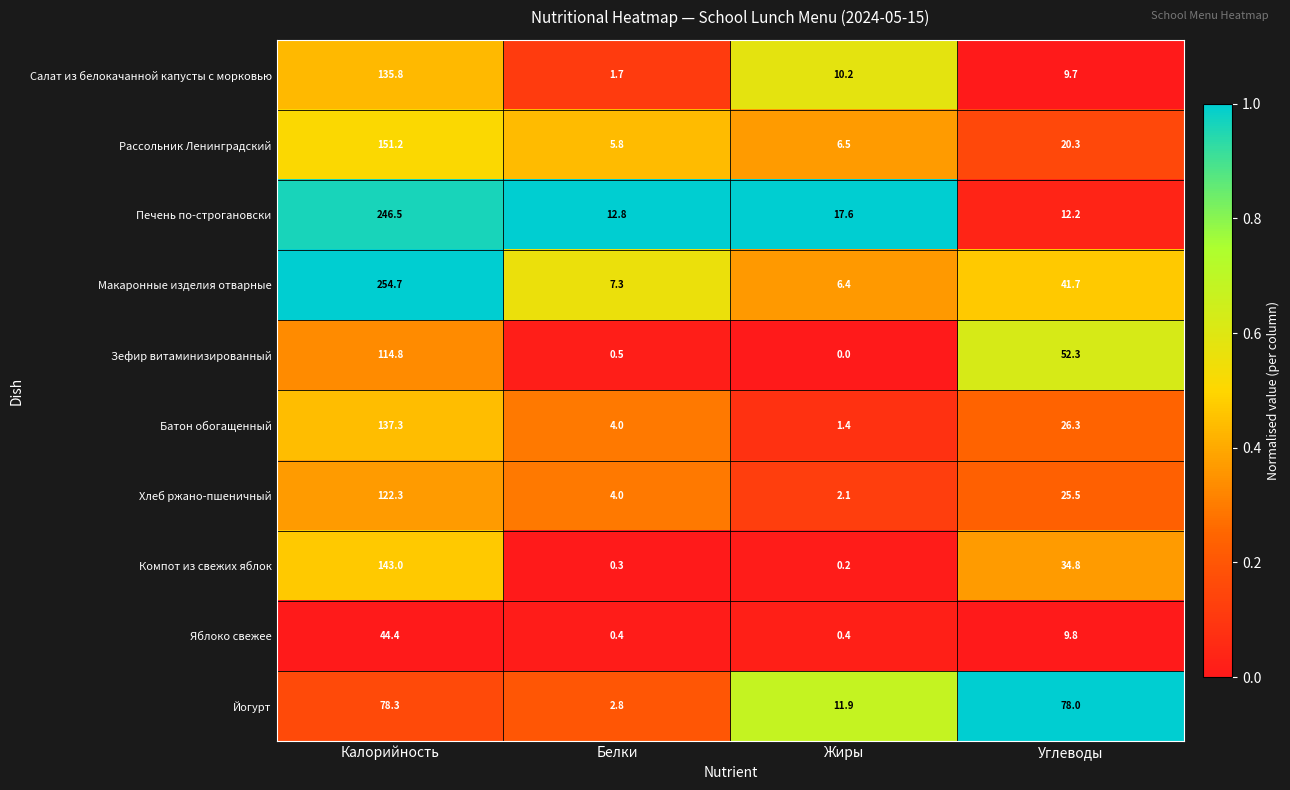

At which category is the sum across all series the highest?

Калорийность